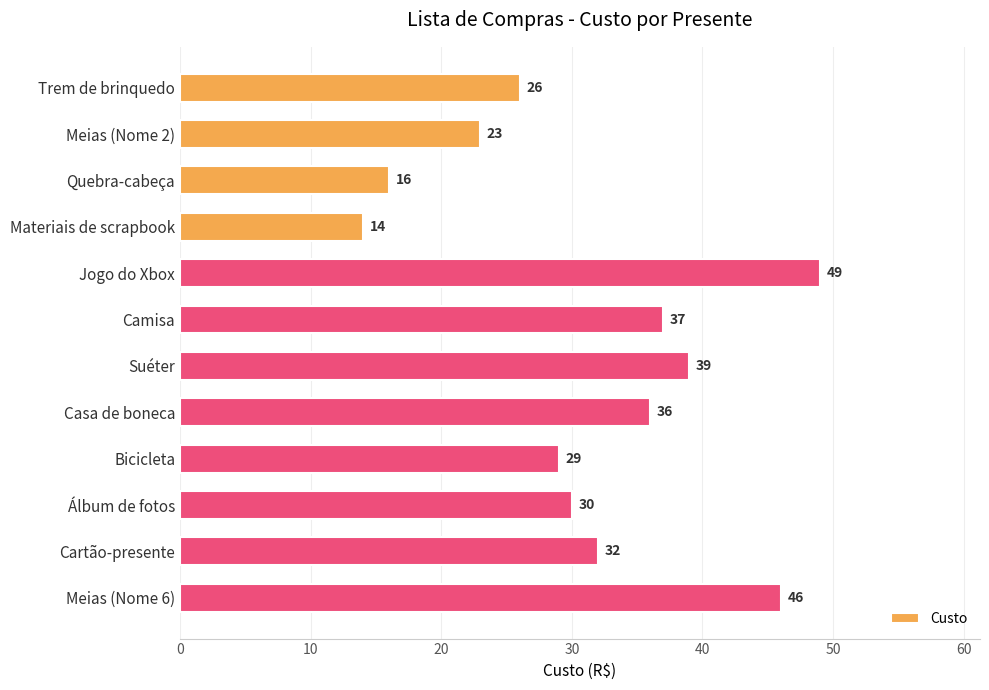

At which category does the chart reach its peak across all series?

Jogo do Xbox